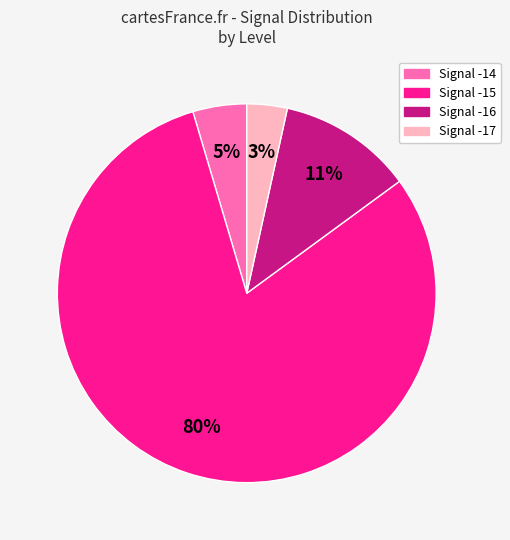

To the nearest percent, what is the average slice percentage?

25%